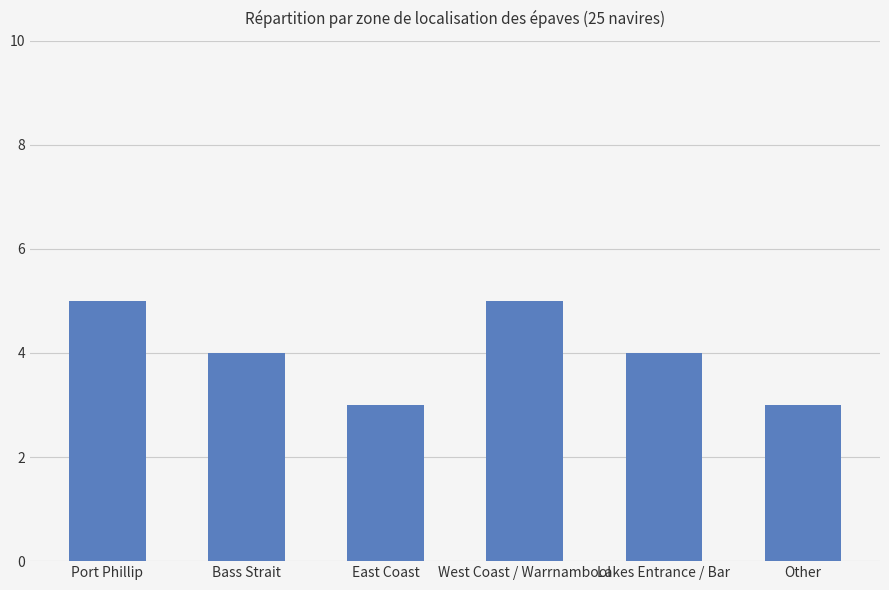

What value does the data have at East Coast?

3